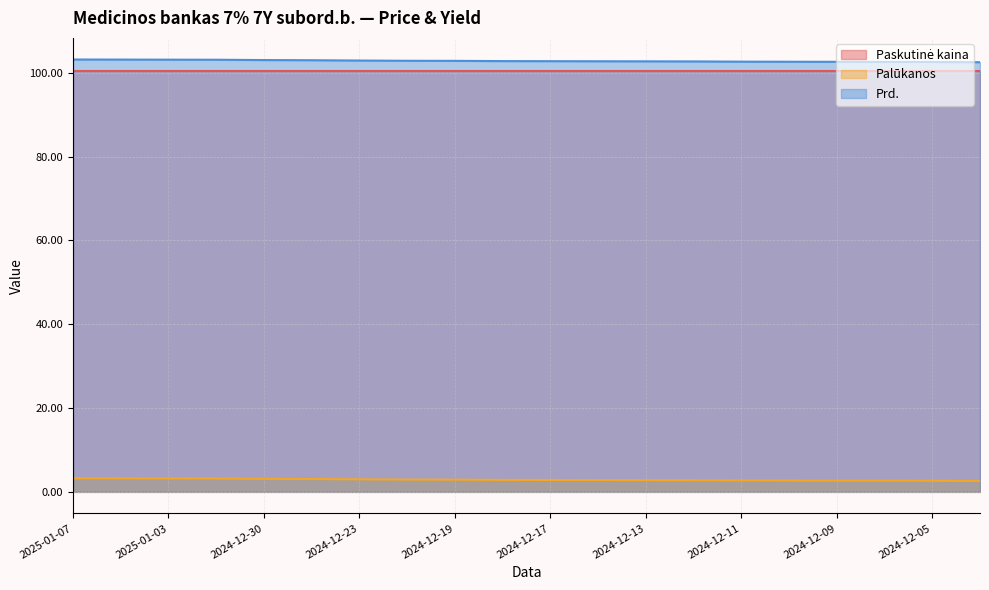

True or false: Prd. and Palūkanos intersect in this chart.

False